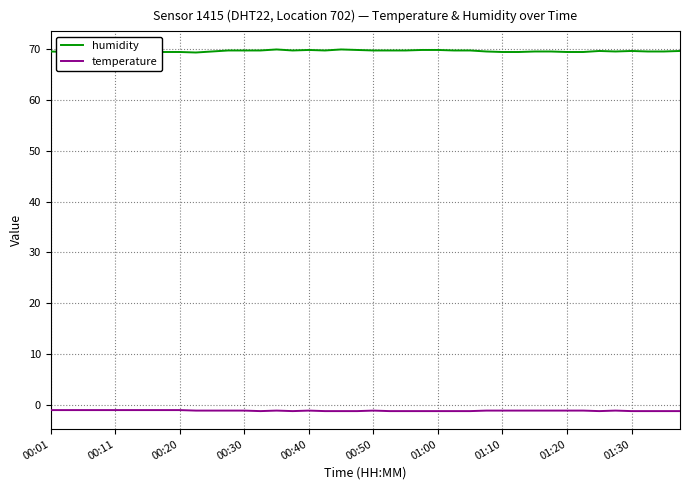

Which series has the largest total across all categories?

humidity